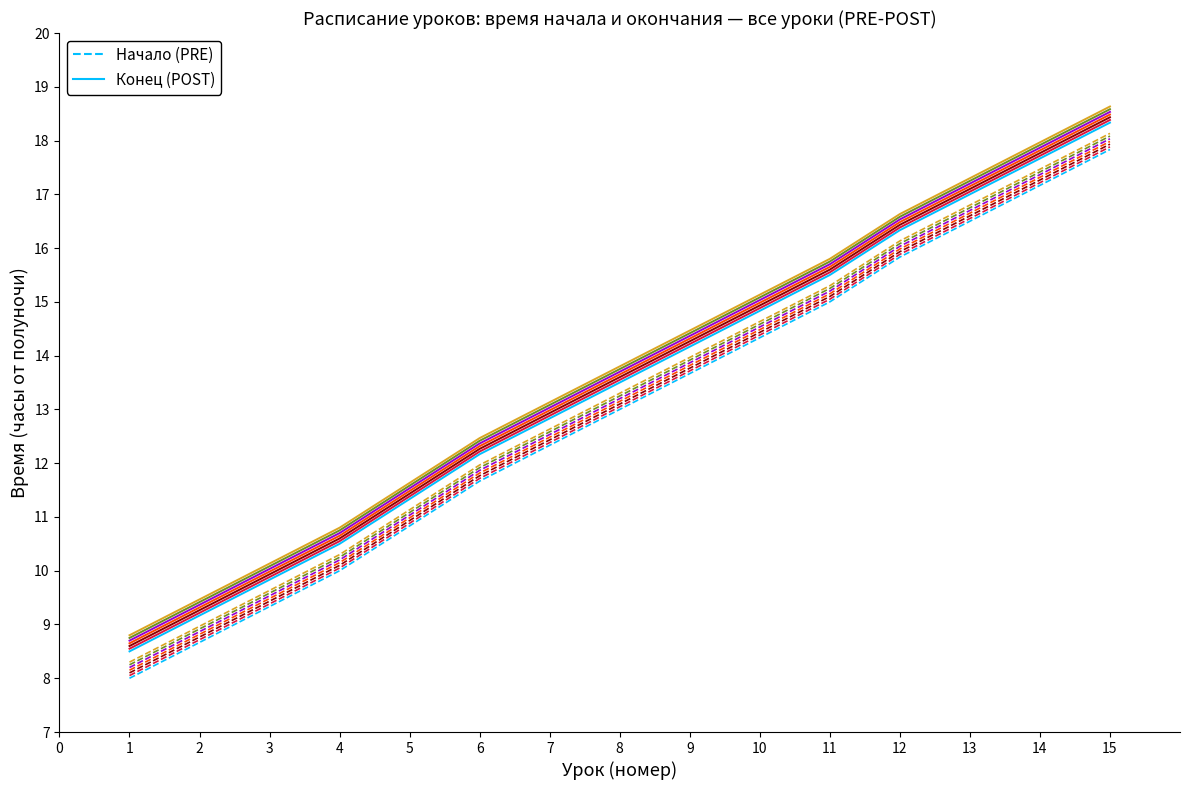

Is this an area chart (filled region under the line)?

No